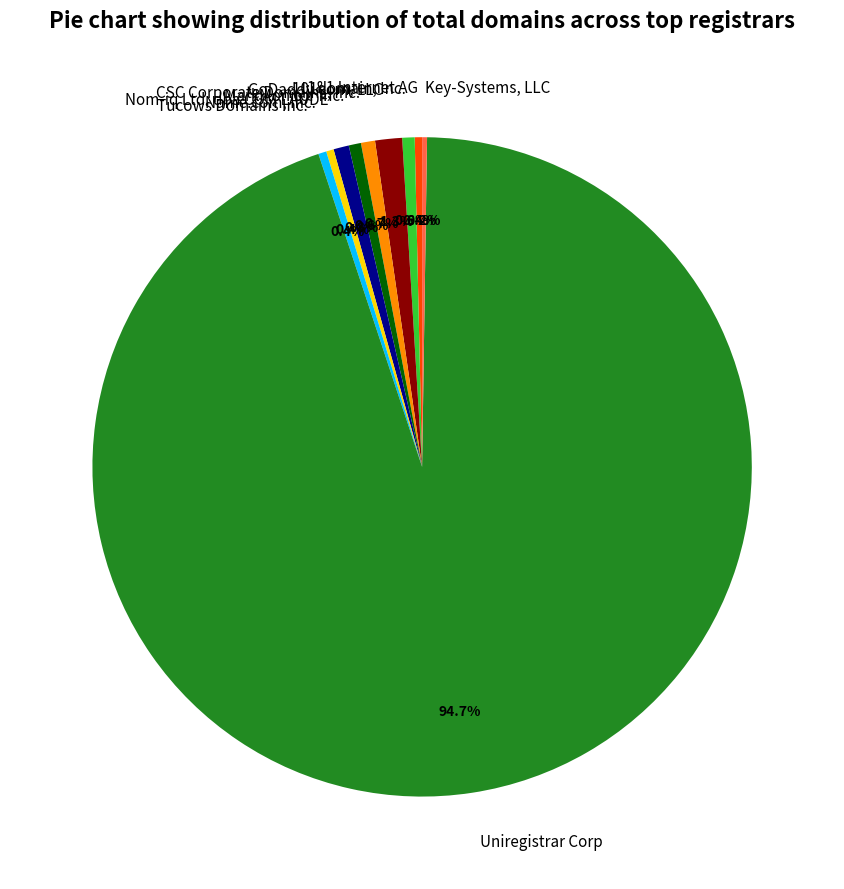

Which category has the biggest portion of the pie?

Uniregistrar Corp